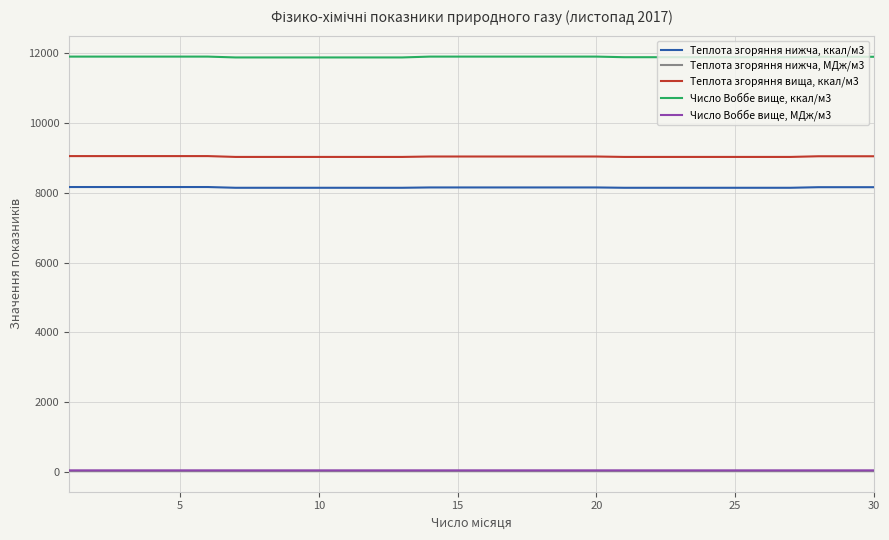

Rank the series by their maximum value, from highest to lowest.

Число Воббе вище, ккал/м3, Теплота згоряння вища, ккал/м3, Теплота згоряння нижча, ккал/м3, Число Воббе вище, МДж/м3, Теплота згоряння нижча, МДж/м3